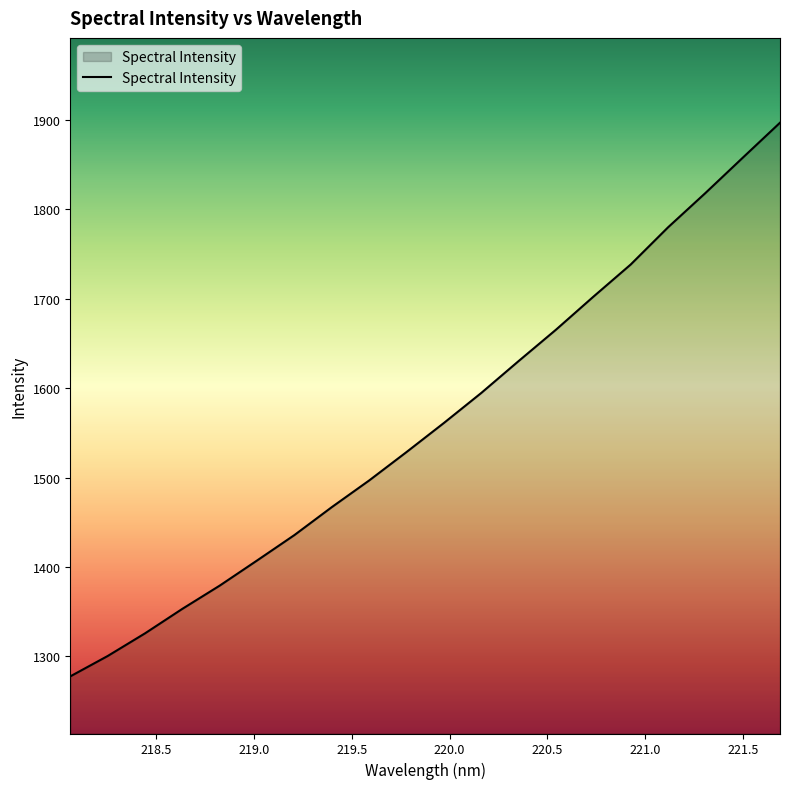

What is the maximum value shown in the chart?

1896.8